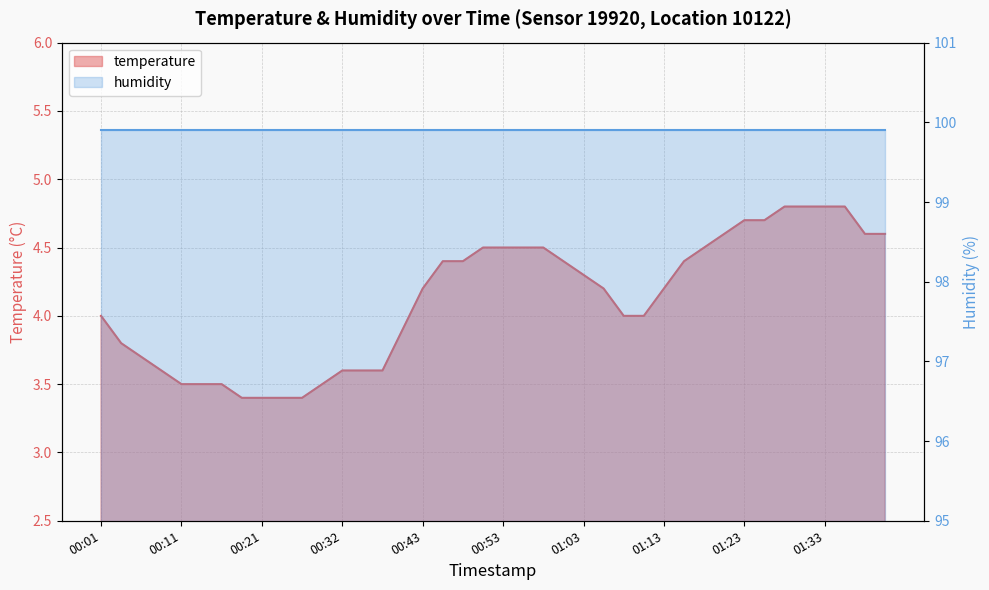

What is the smallest value displayed?

3.4